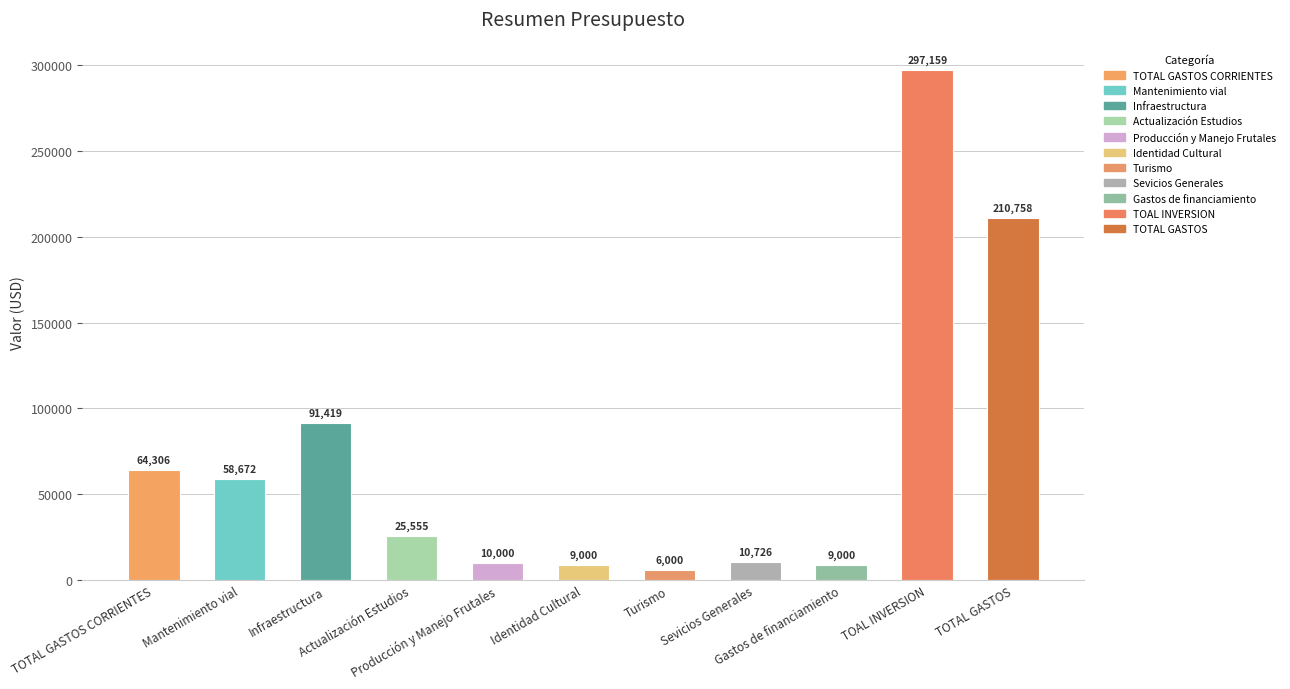

What is the value of the 10th bar from the left?

297159.3